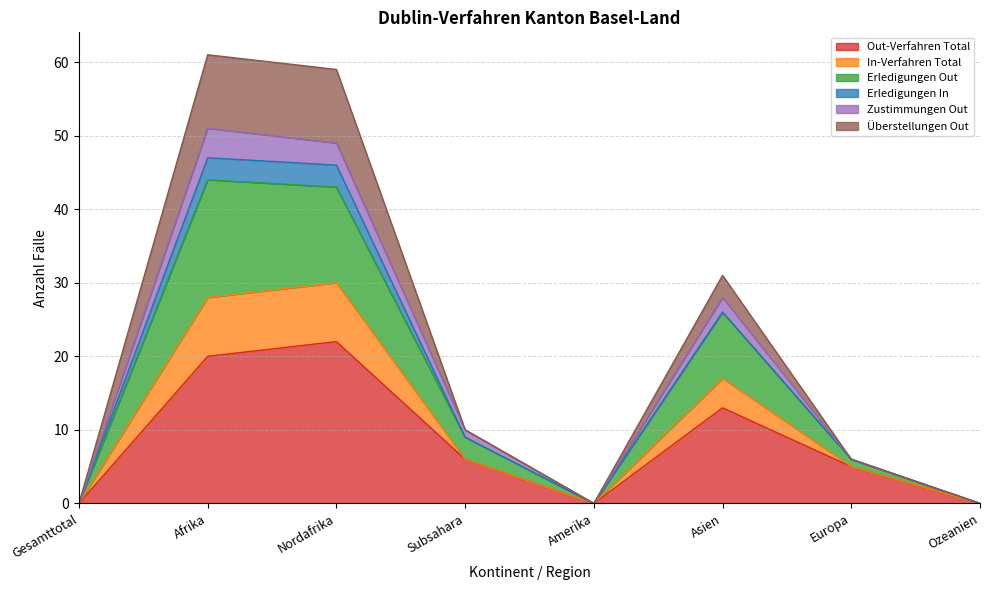

Which category has the highest value in the Out-Verfahren Total series?

Nordafrika